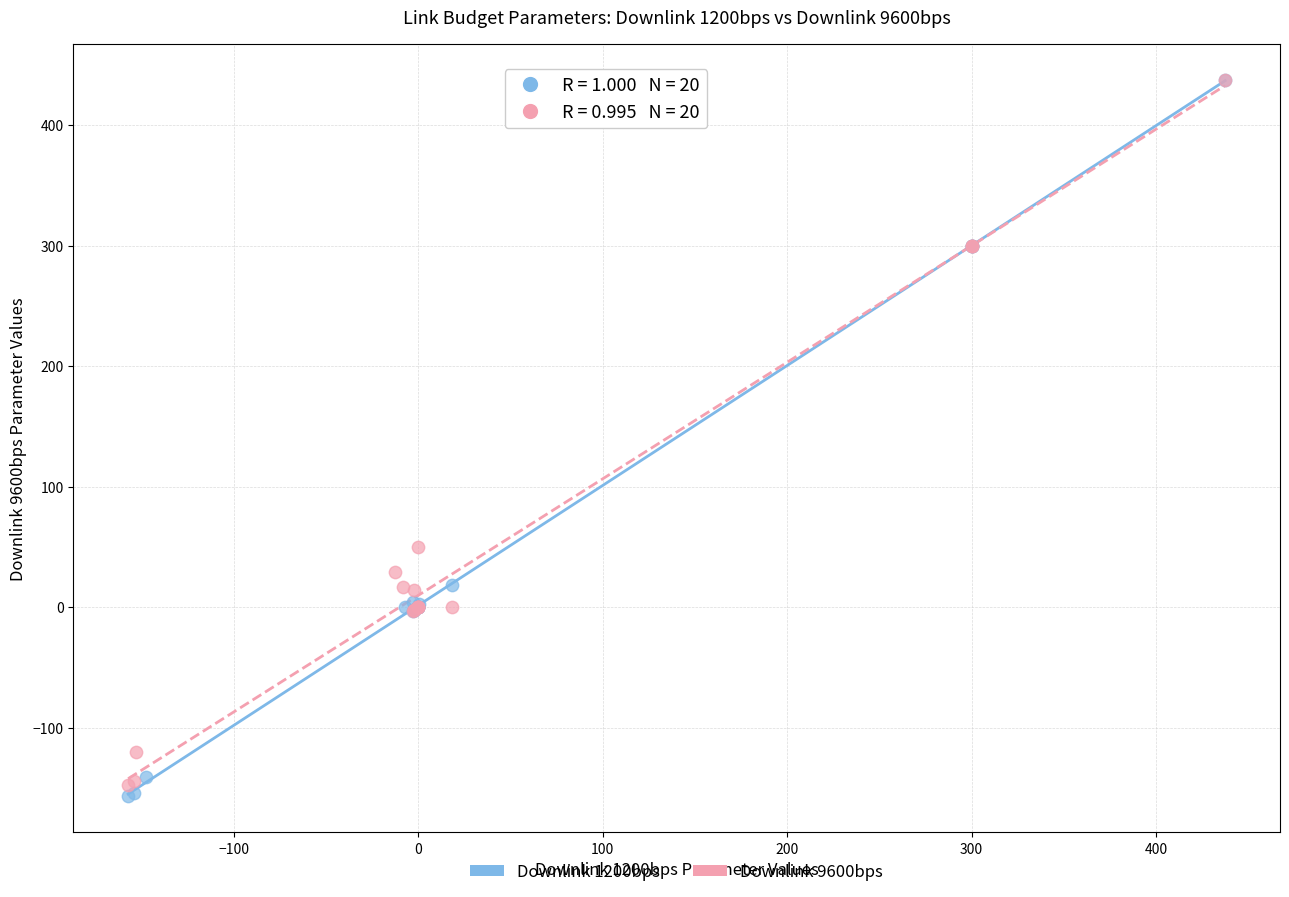

Which series has the widest spread of Y values?

Downlink 1200bps